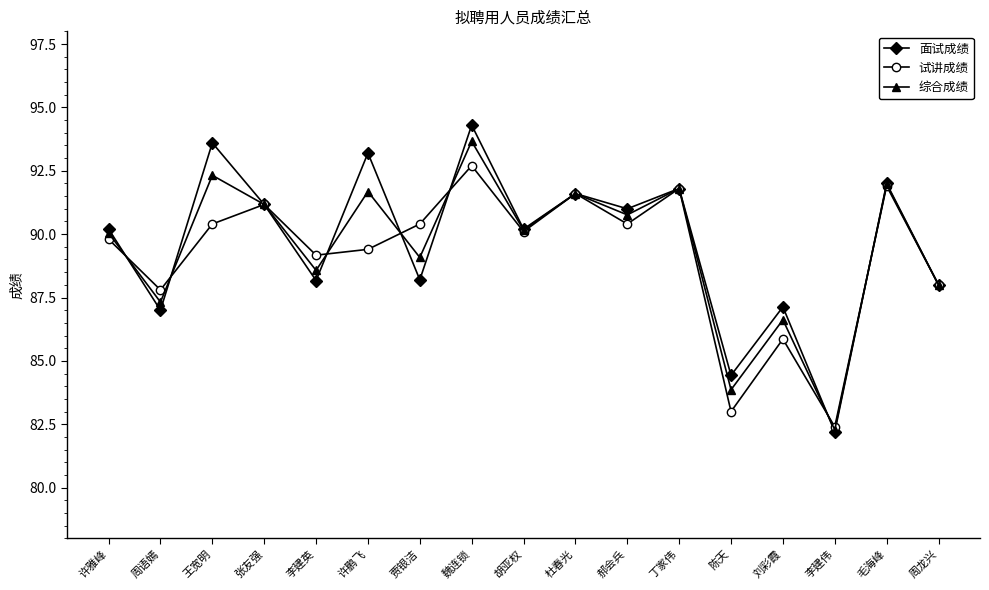

Which series has the largest range (max minus min)?

面试成绩